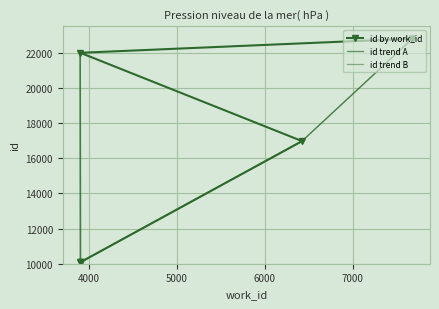

How many intersections are there between id by work_id and id trend A?

2